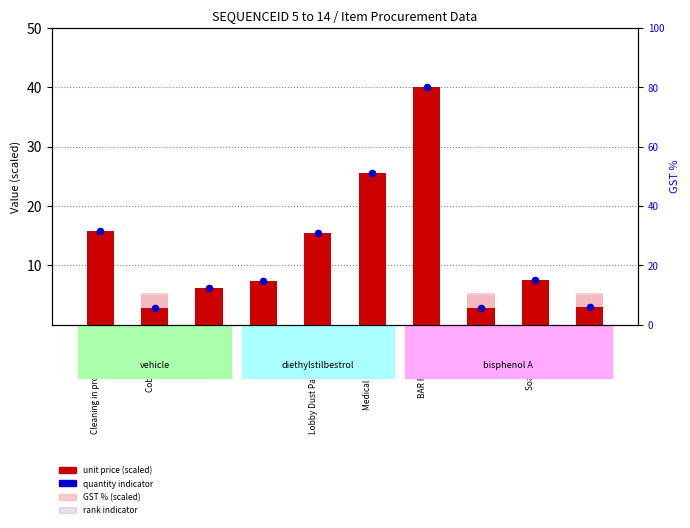

Which series contains the highest Y value?

unit price (scaled)